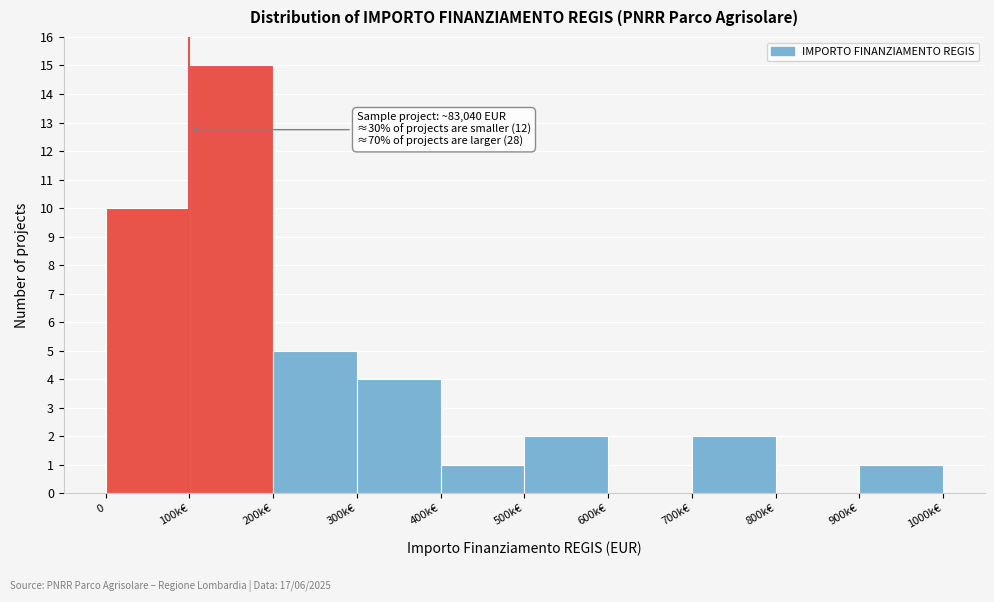

Reading right to left, what are all the values shown in this chart?

900k€=1	800k€=0	700k€=2	600k€=0	500k€=2	400k€=1	300k€=4	200k€=5	100k€=15	0=10